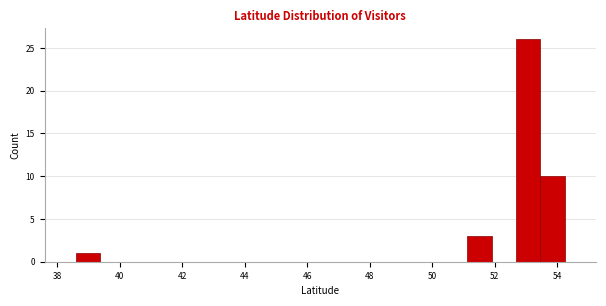

Read against the x-axis, roughly where is the centre of the tallest bar?

53.0